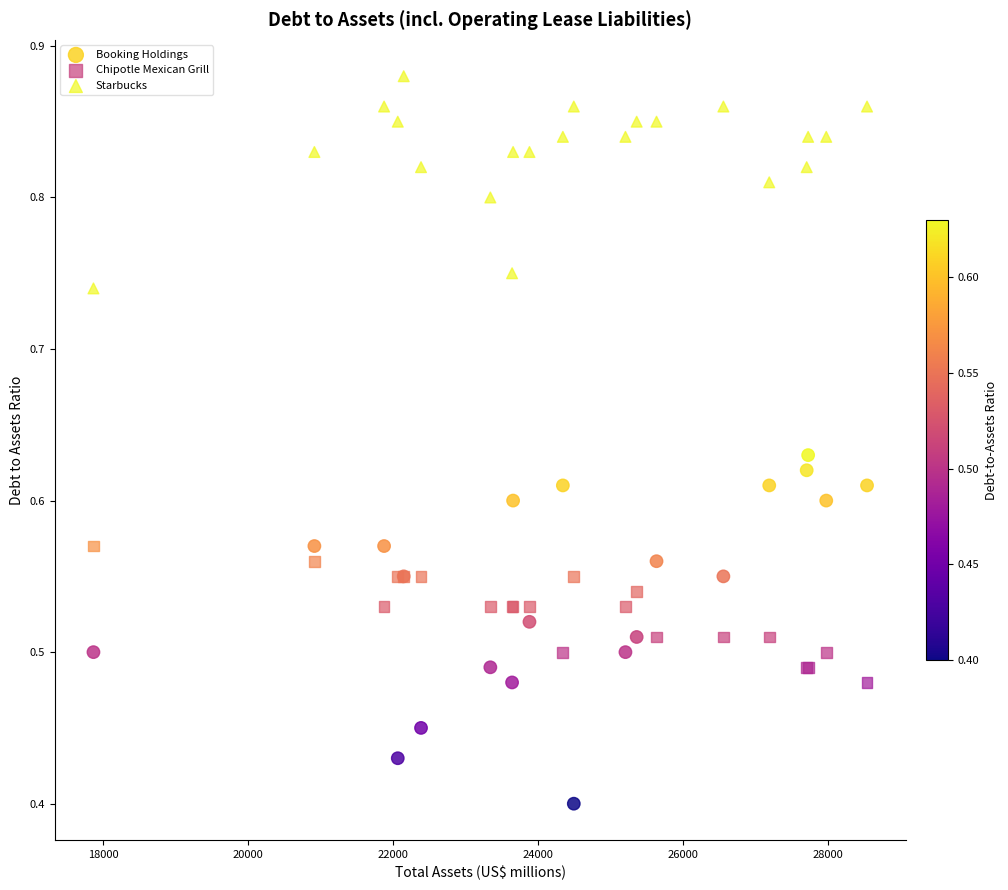

Which series has the largest Y range (max minus min)?

Booking Holdings